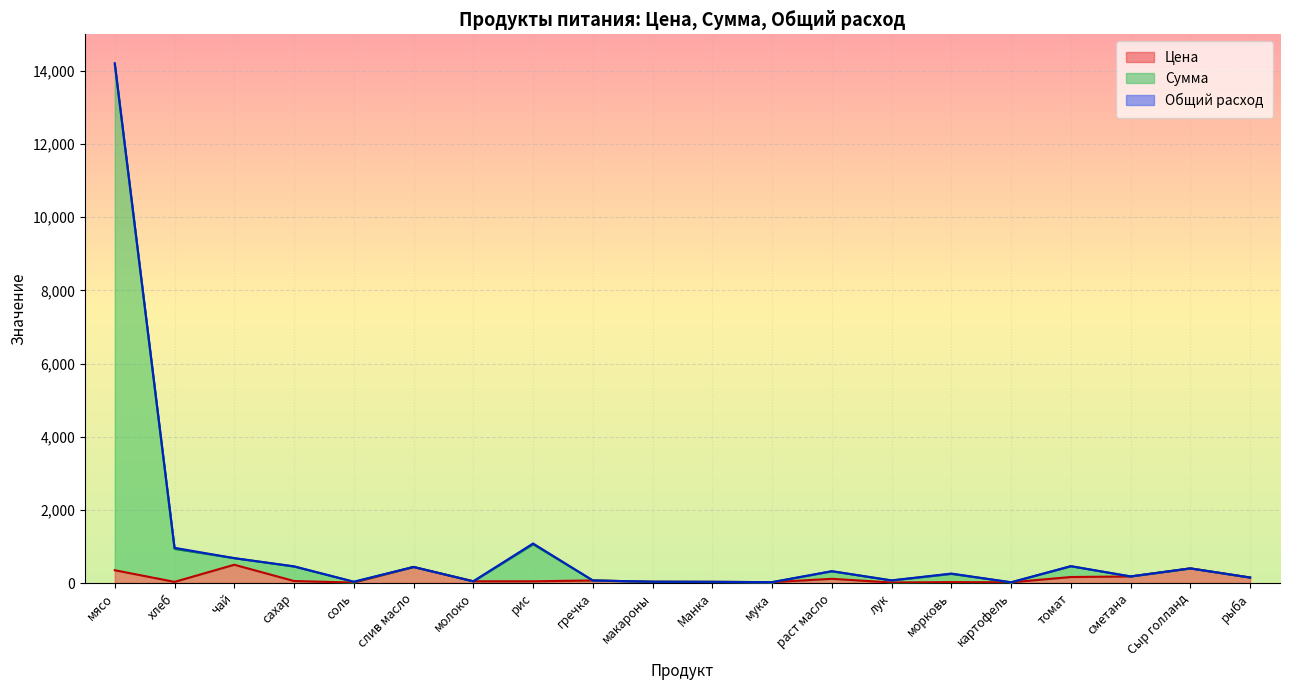

Which category has the highest value across all series?

мясо